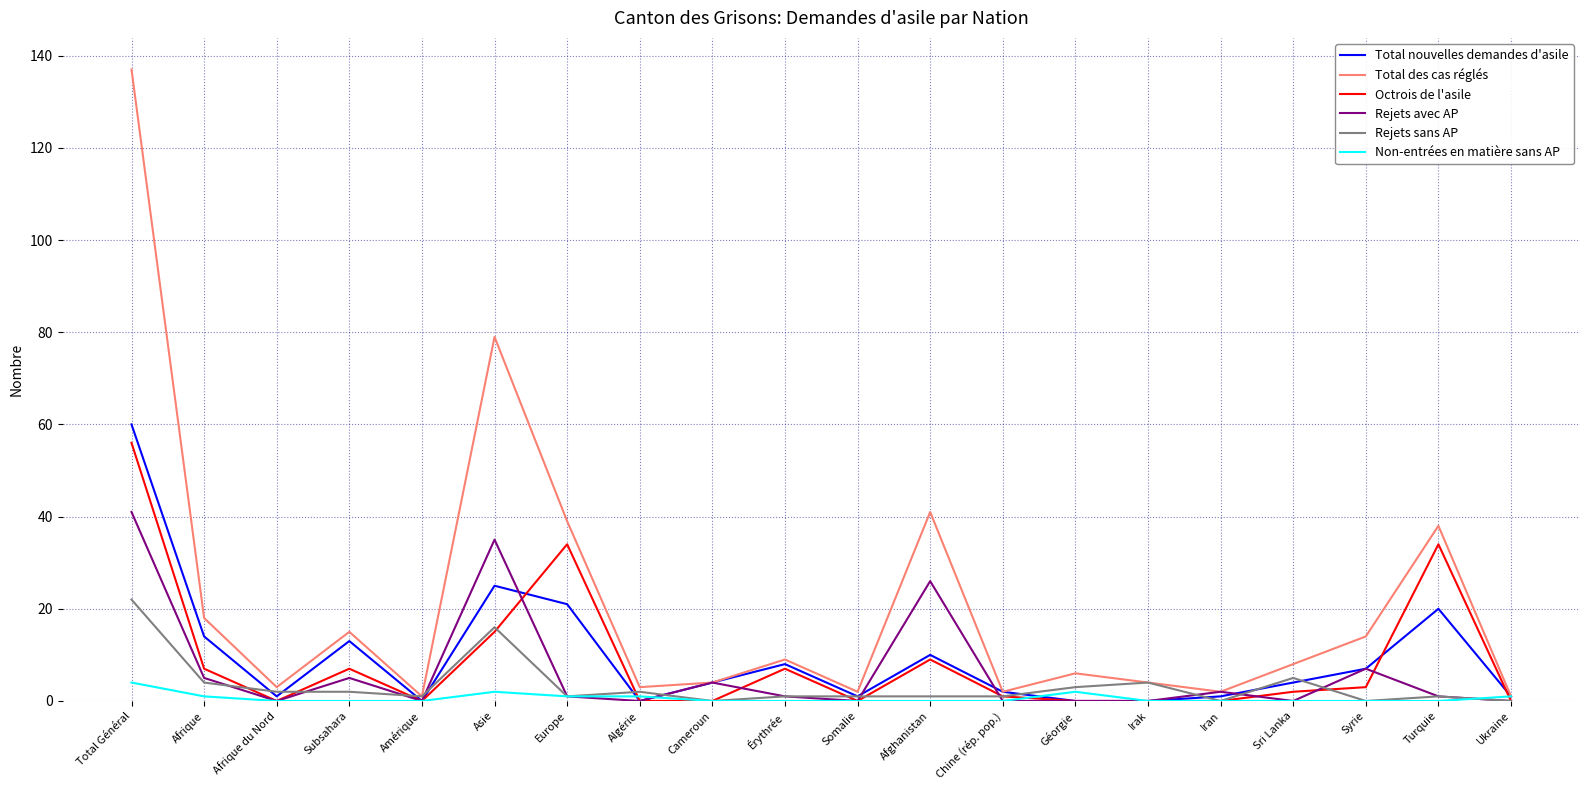

True or false: Rejets sans AP has a value of 0 at Cameroun.

True